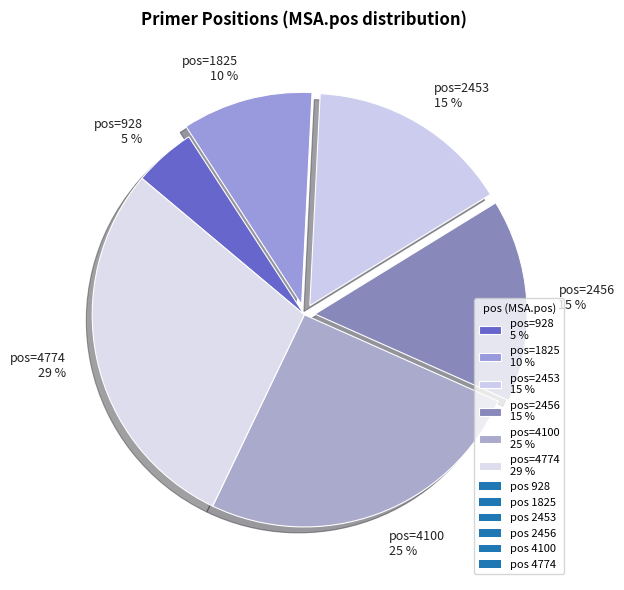

The pos=4100 25 % slice represents 33% of the pie. True or false?

False